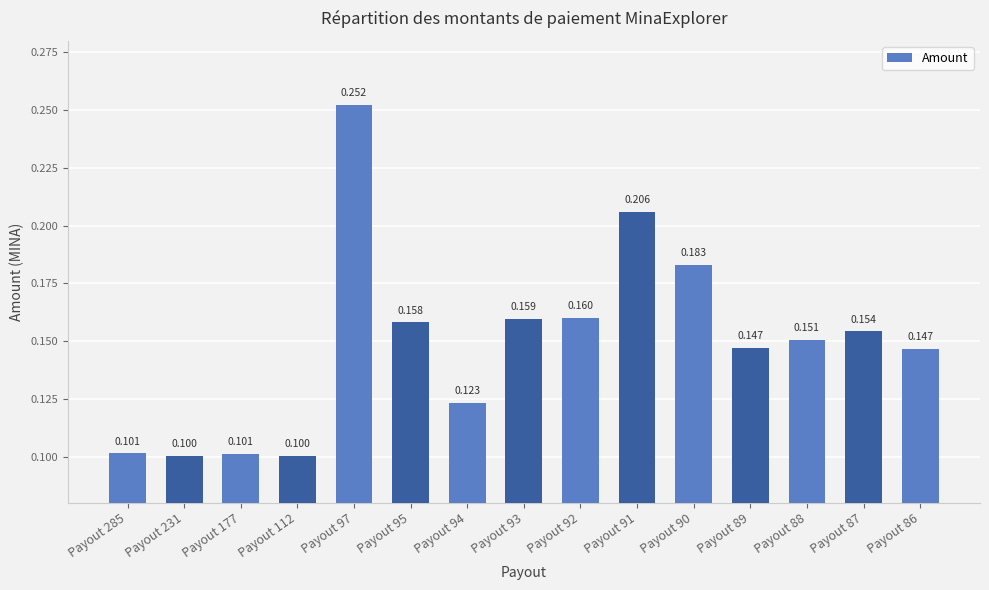

Count the values in the range 0 to 1.

15